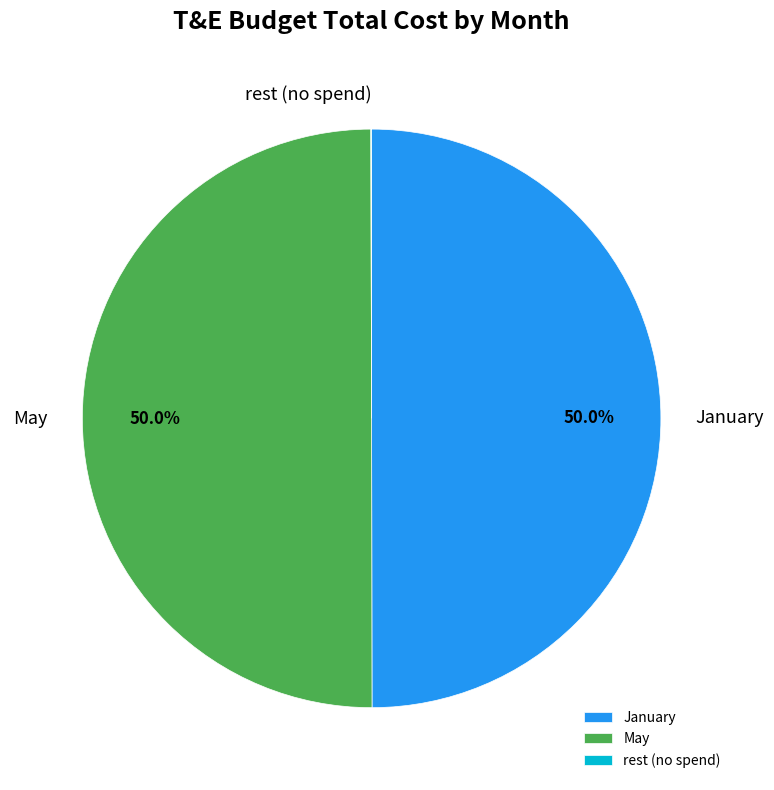

How much of the chart is everything except May?

50.0%